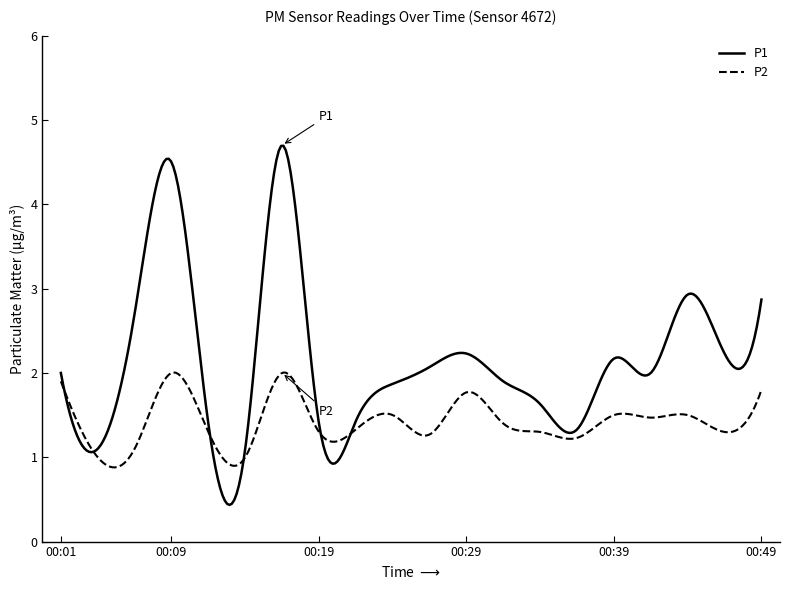

How many distinct data groups are displayed?

2